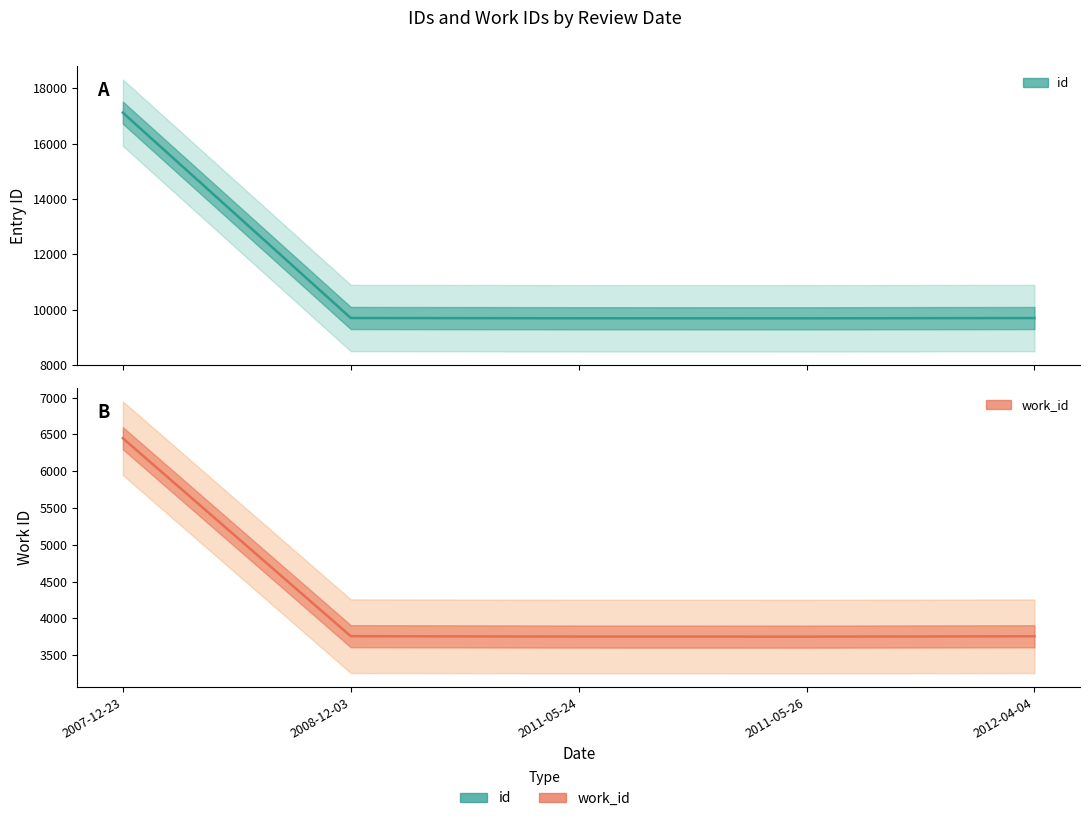

What is the sum of all id values?

55866